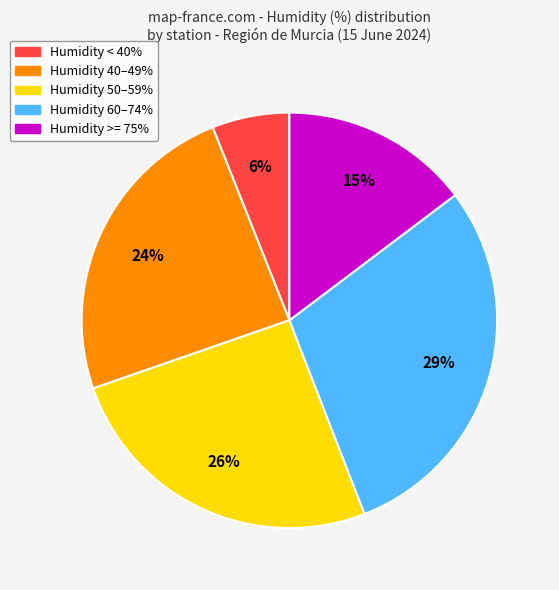

To the nearest percent, what is the average slice percentage?

20%